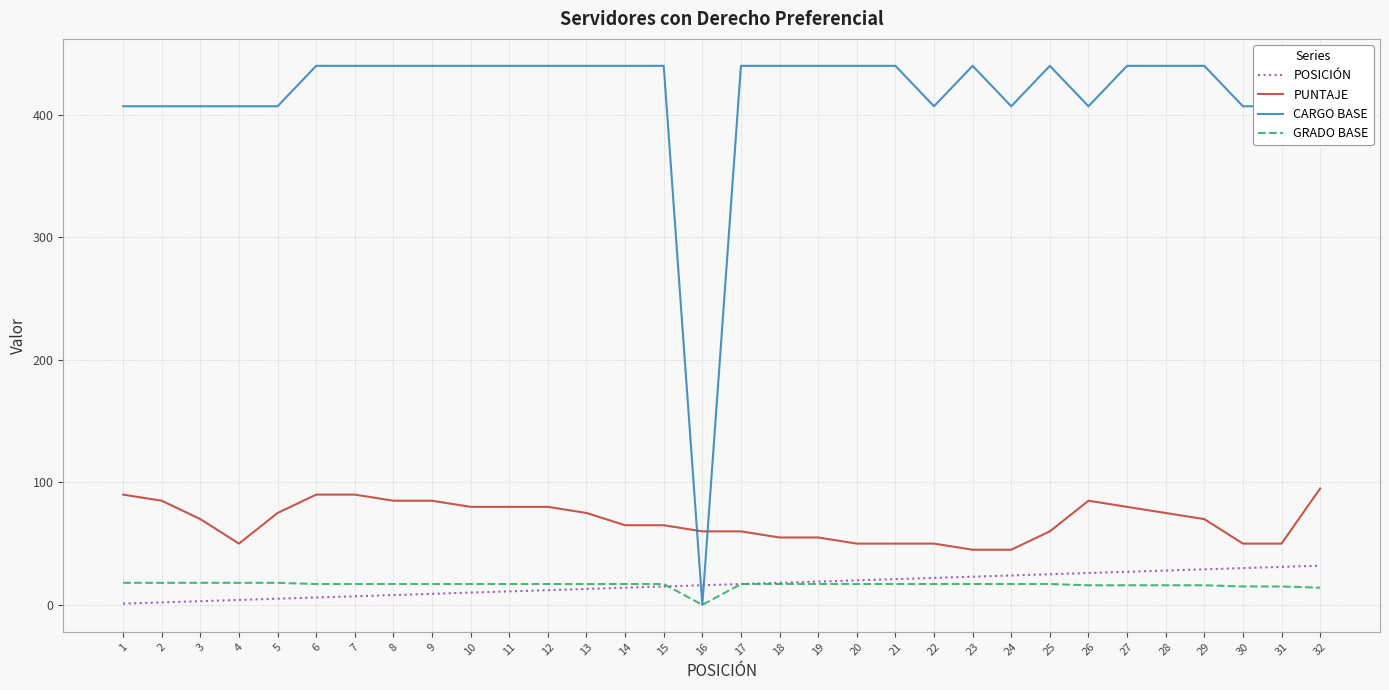

At 28, list the series in order from largest to smallest.

CARGO BASE, PUNTAJE, POSICIÓN, GRADO BASE